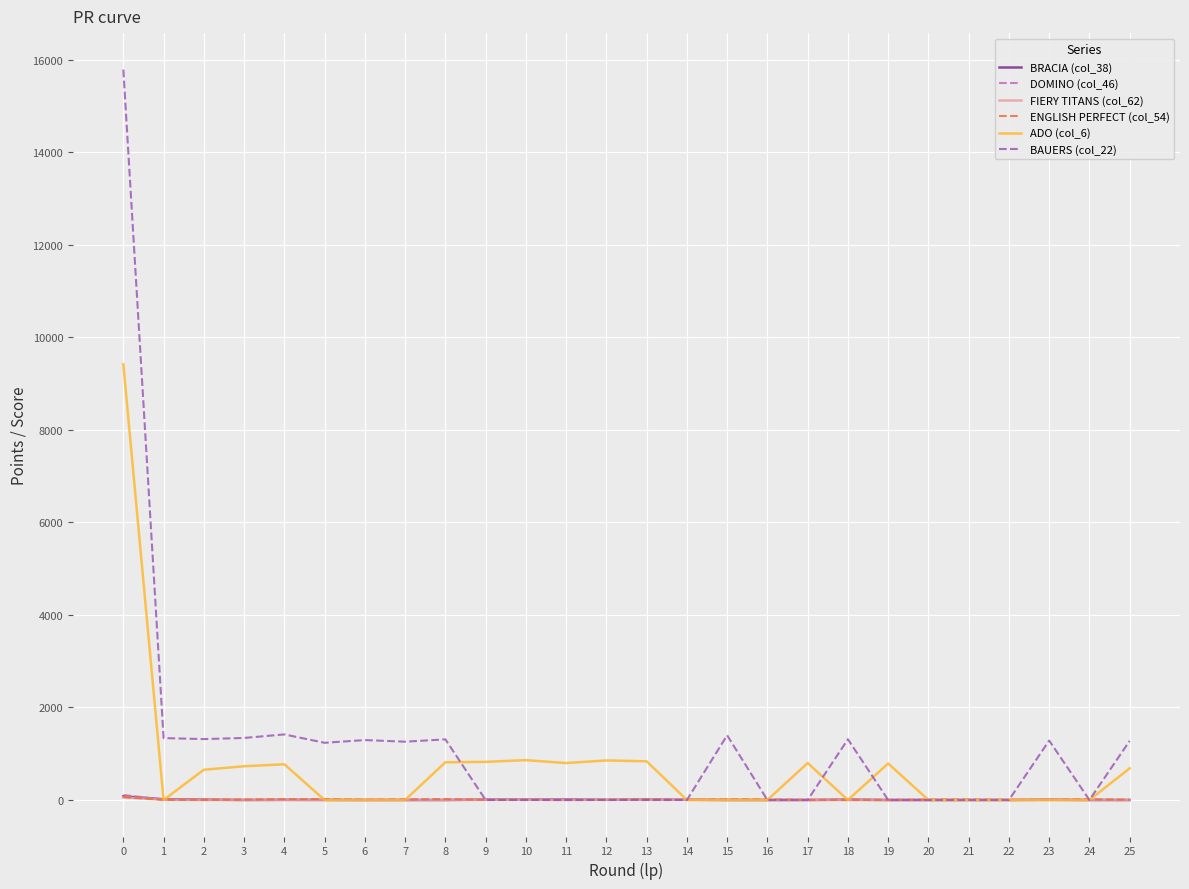

Which series has the largest range (max minus min)?

BAUERS (col_22)